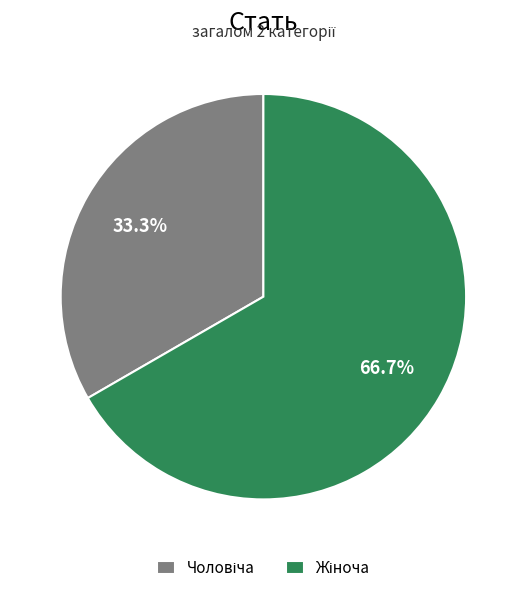

Is there any slice that represents more than half of the pie?

Yes